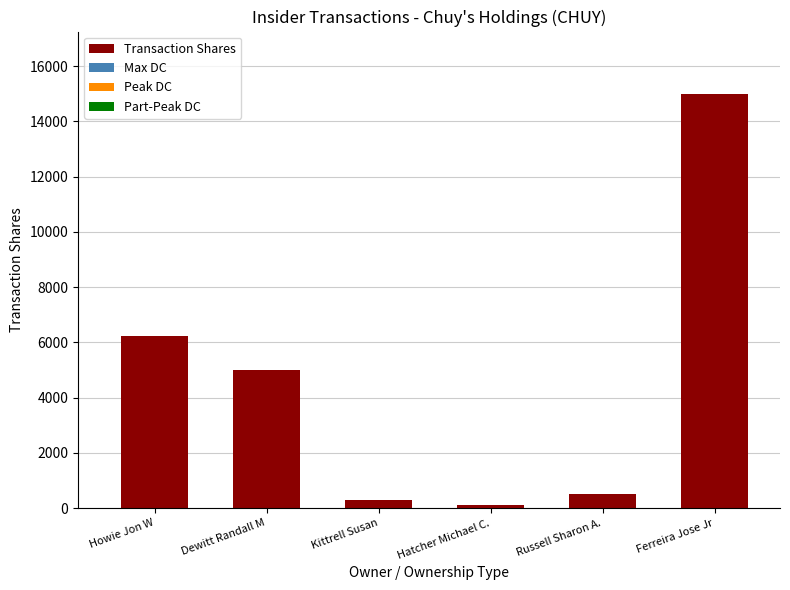

How many bars are there in total?

6